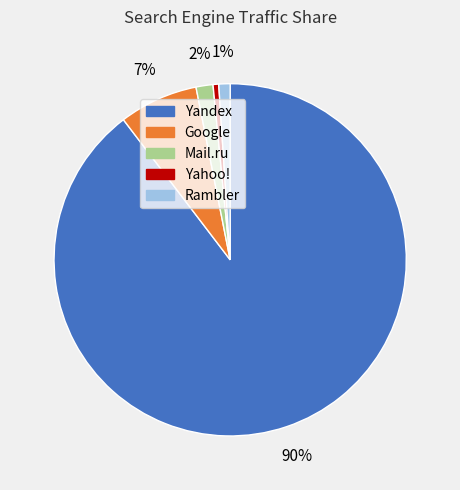

How many slices are in this pie chart?

5